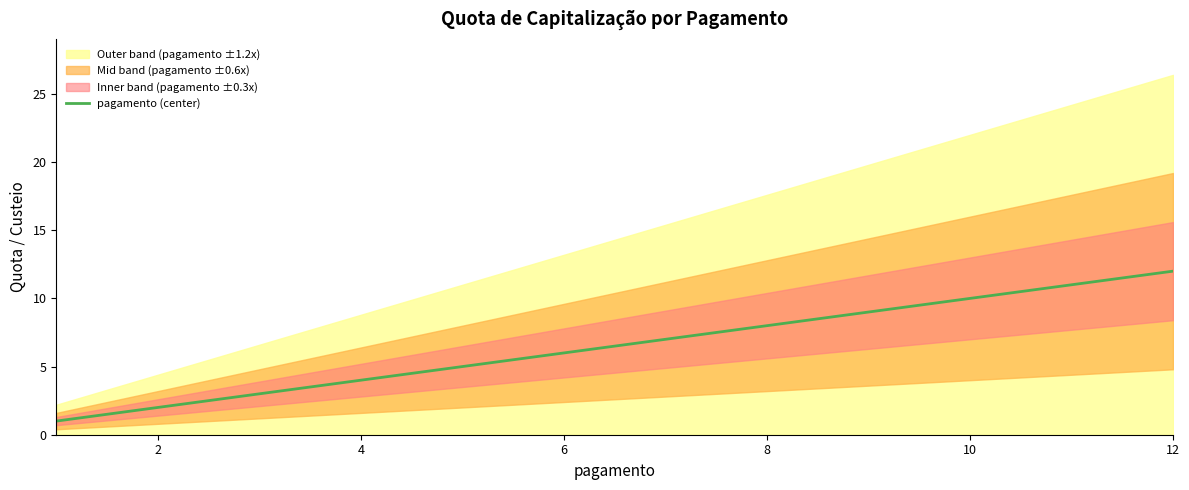

What is the maximum value for pagamento (center)?

12